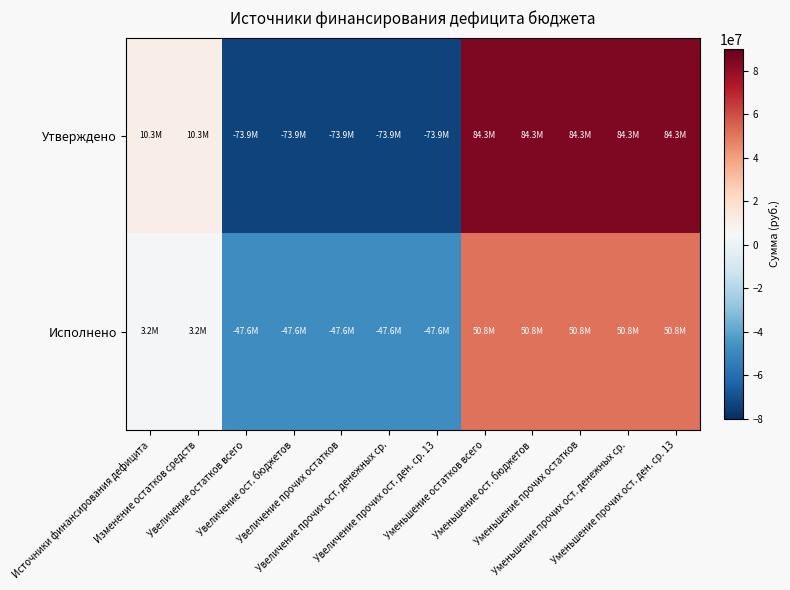

Reading left to right, transcribe all the data shown in this chart.

Утверждено: Источники финансирования дефицита=10329800.6	Изменение остатков средств=10329800.6	Увеличение остатков всего=-73932143.1	Увеличение ост. бюджетов=-73932143.1	Увеличение прочих остатков=-73932143.1	Увеличение прочих ост. денежных ср.=-73932143.1	Увеличение прочих ост. ден. ср. 13=-73932143.1	Уменьшение остатков всего=84261943.7	Уменьшение ост. бюджетов=84261943.7	Уменьшение прочих остатков=84261943.7	Уменьшение прочих ост. денежных ср.=84261943.7	Уменьшение прочих ост. ден. ср. 13=84261943.7
Исполнено: Источники финансирования дефицита=3220224.8	Изменение остатков средств=3220224.8	Увеличение остатков всего=-47623145.9	Увеличение ост. бюджетов=-47623145.9	Увеличение прочих остатков=-47623145.9	Увеличение прочих ост. денежных ср.=-47623145.9	Увеличение прочих ост. ден. ср. 13=-47623145.9	Уменьшение остатков всего=50843370.6	Уменьшение ост. бюджетов=50843370.6	Уменьшение прочих остатков=50843370.6	Уменьшение прочих ост. денежных ср.=50843370.6	Уменьшение прочих ост. ден. ср. 13=50843370.6